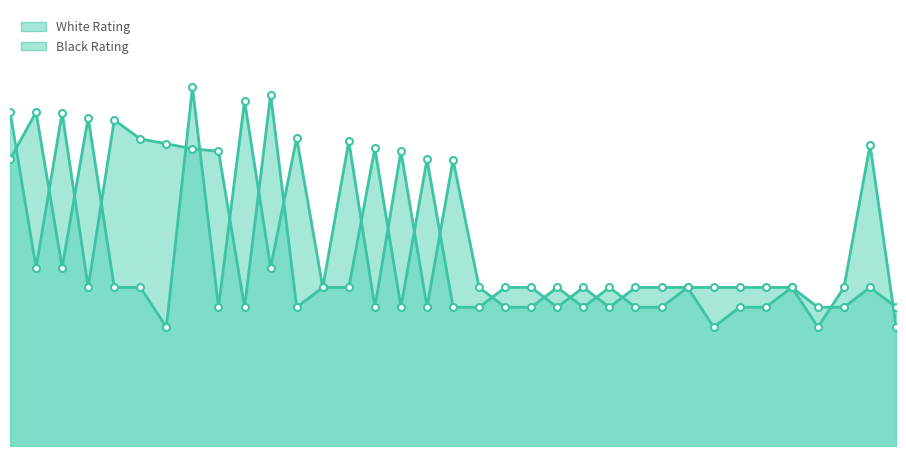

At which label is Black Rating closest to 1186?

17